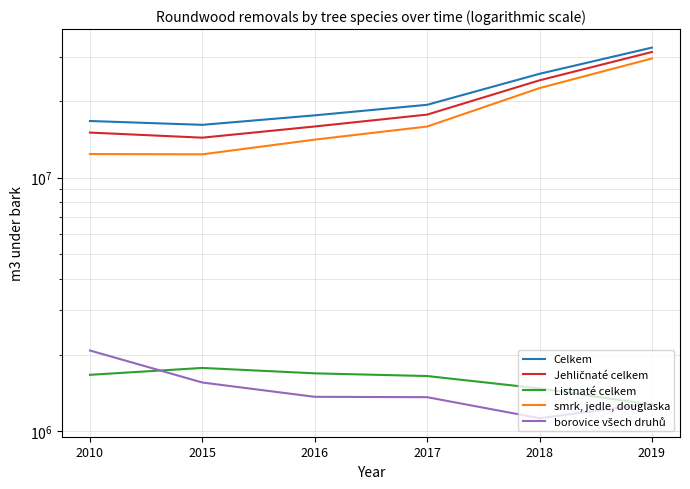

What is the value of the Celkem point at the 6th from the left?

32585563